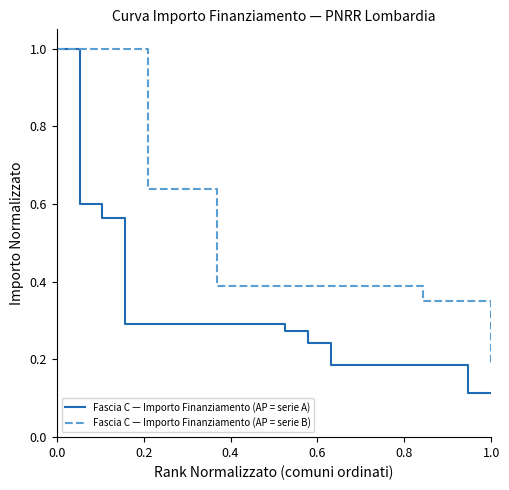

List the series in order of their overall mean, highest first.

Fascia C — Importo Finanziamento (AP = serie B), Fascia C — Importo Finanziamento (AP = serie A)